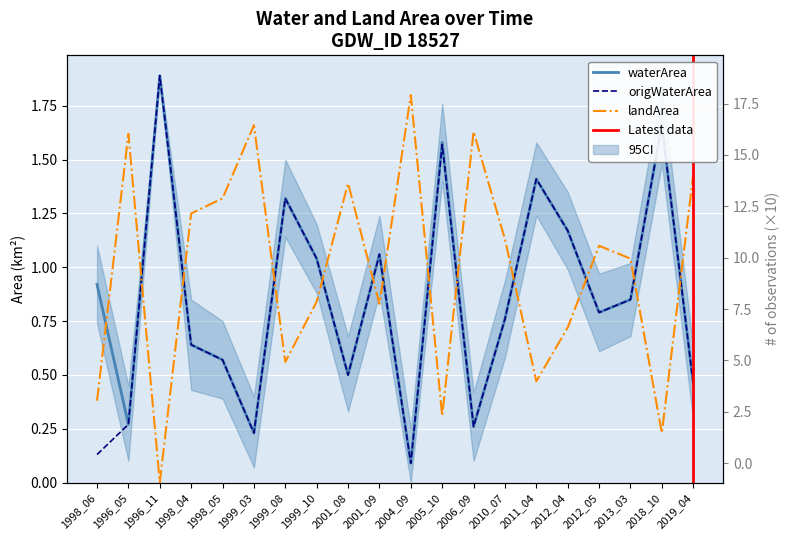

At which label is landArea closest to 0?

1996_11